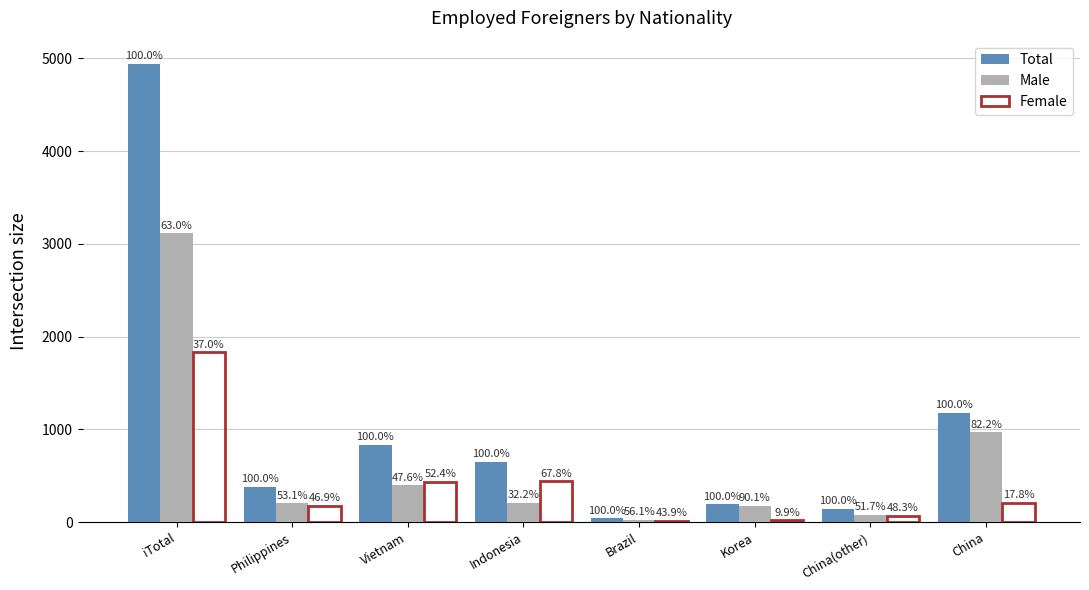

What is the sum of the Female values at Korea and China(other)?

89